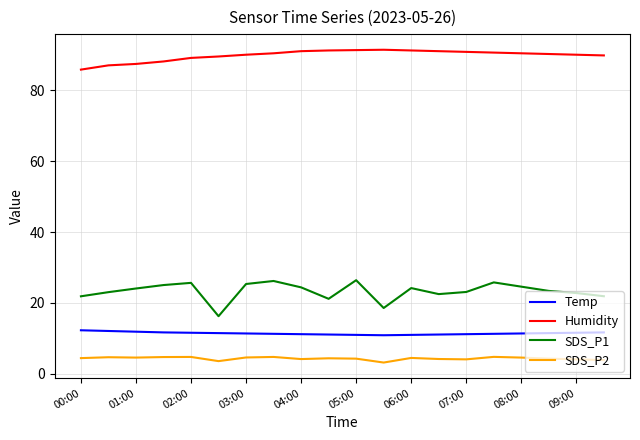

What are all the series names shown in the legend?

Temp, Humidity, SDS_P1, SDS_P2